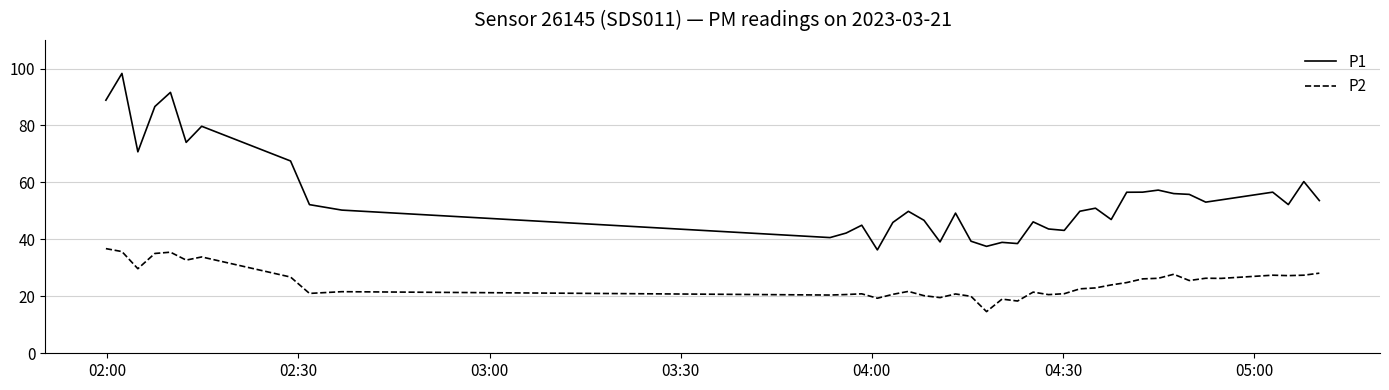

True or false: P2 and P1 cross at least once.

False